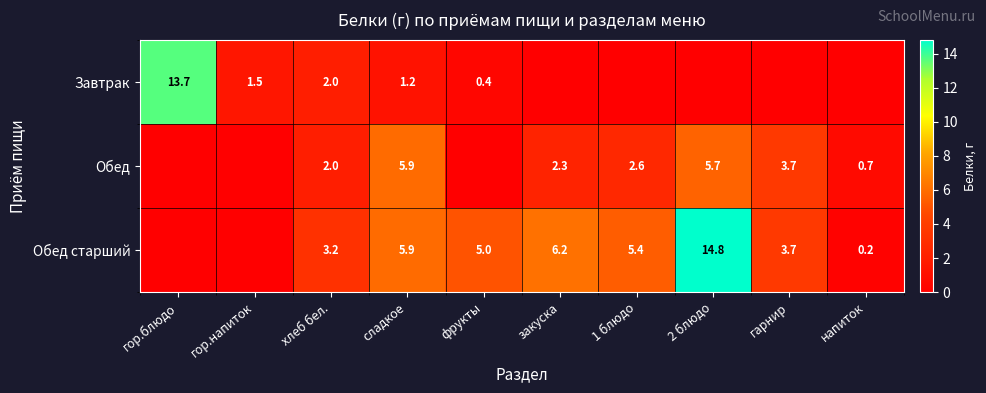

What is the sum of the Обед values at напиток and гарнир?

4.4